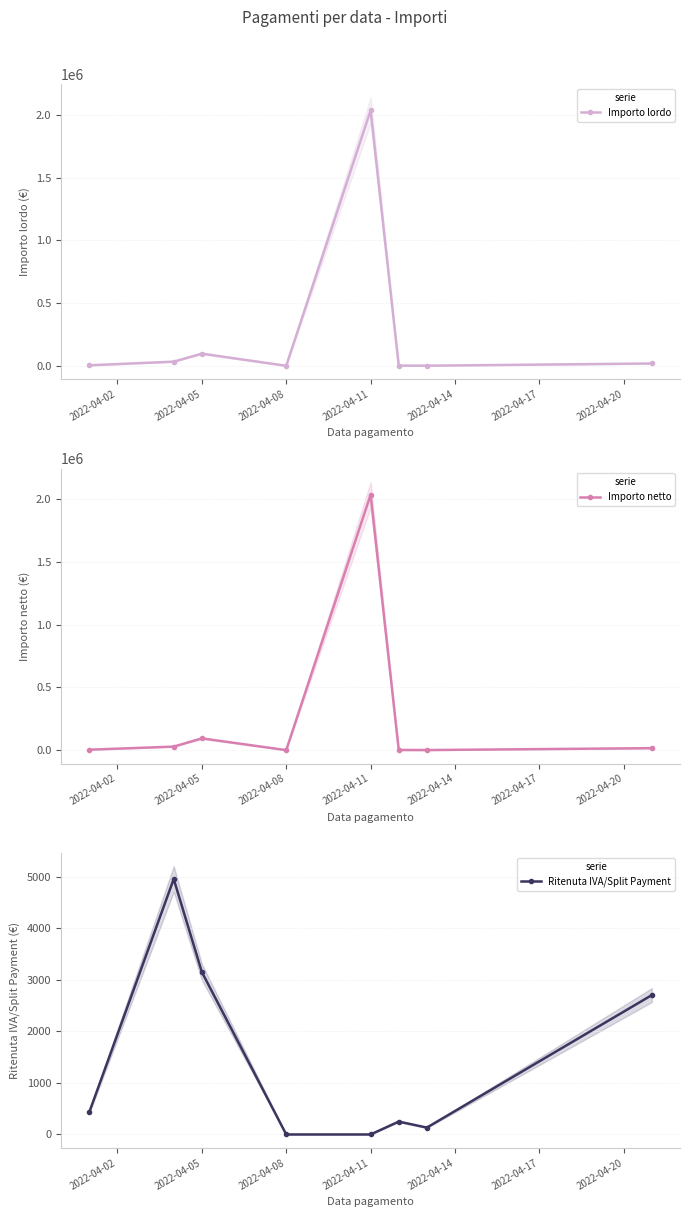

Where is Importo lordo nearest to the value 1017996?

2022-04-05